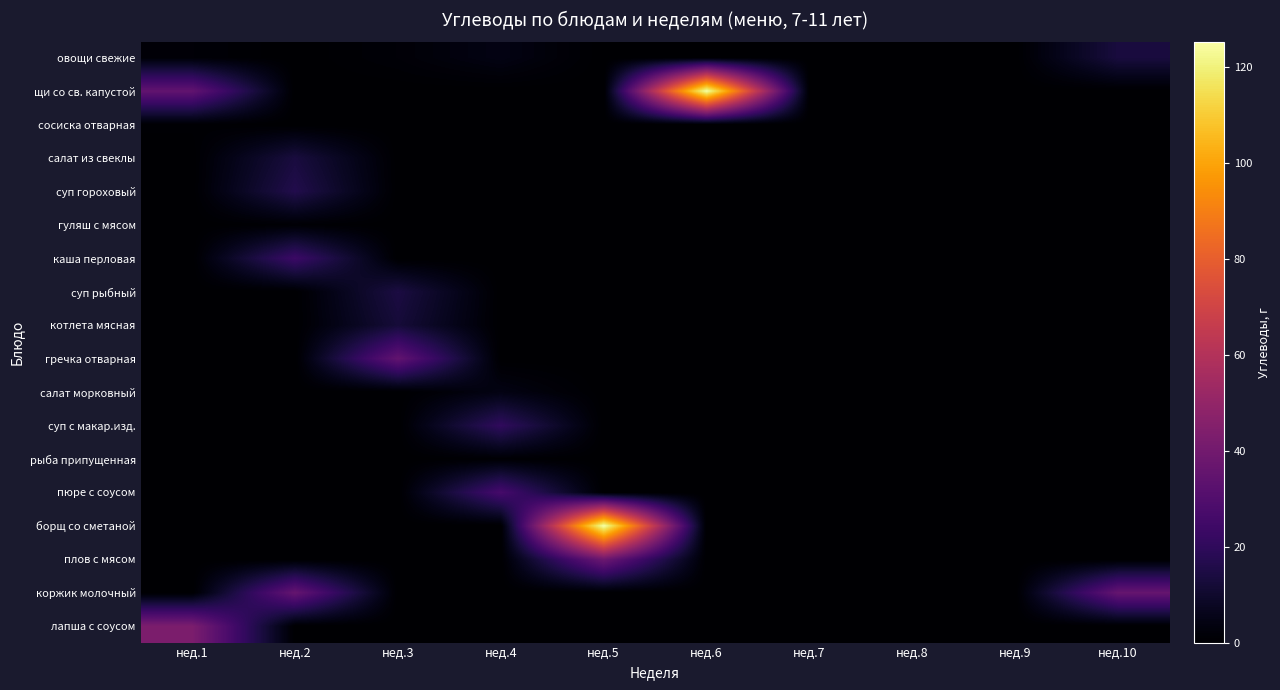

Between нед.6 and нед.1, which is larger?

нед.1